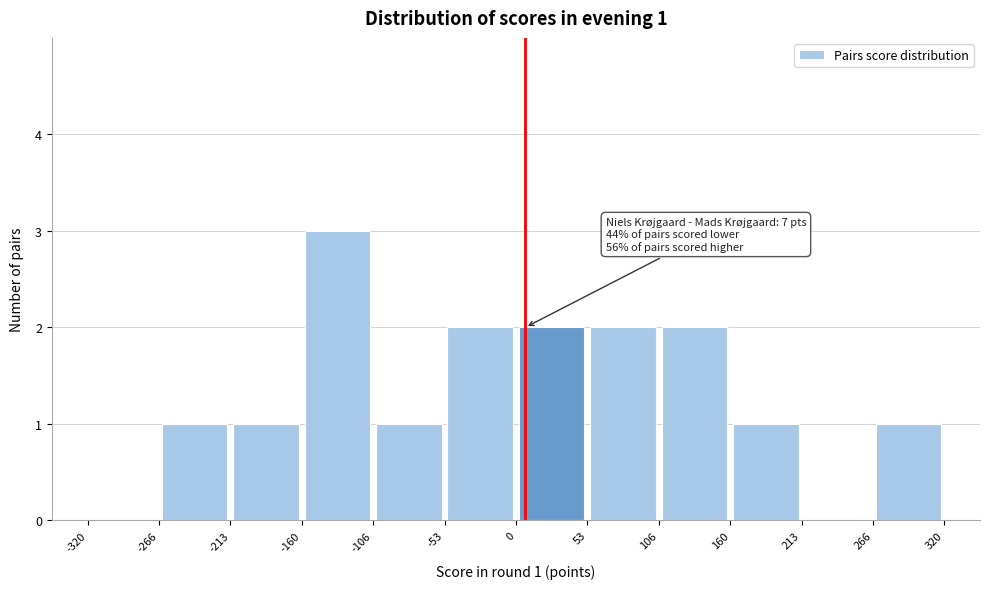

Which range on the x-axis has the tallest bar?

-160 to -106